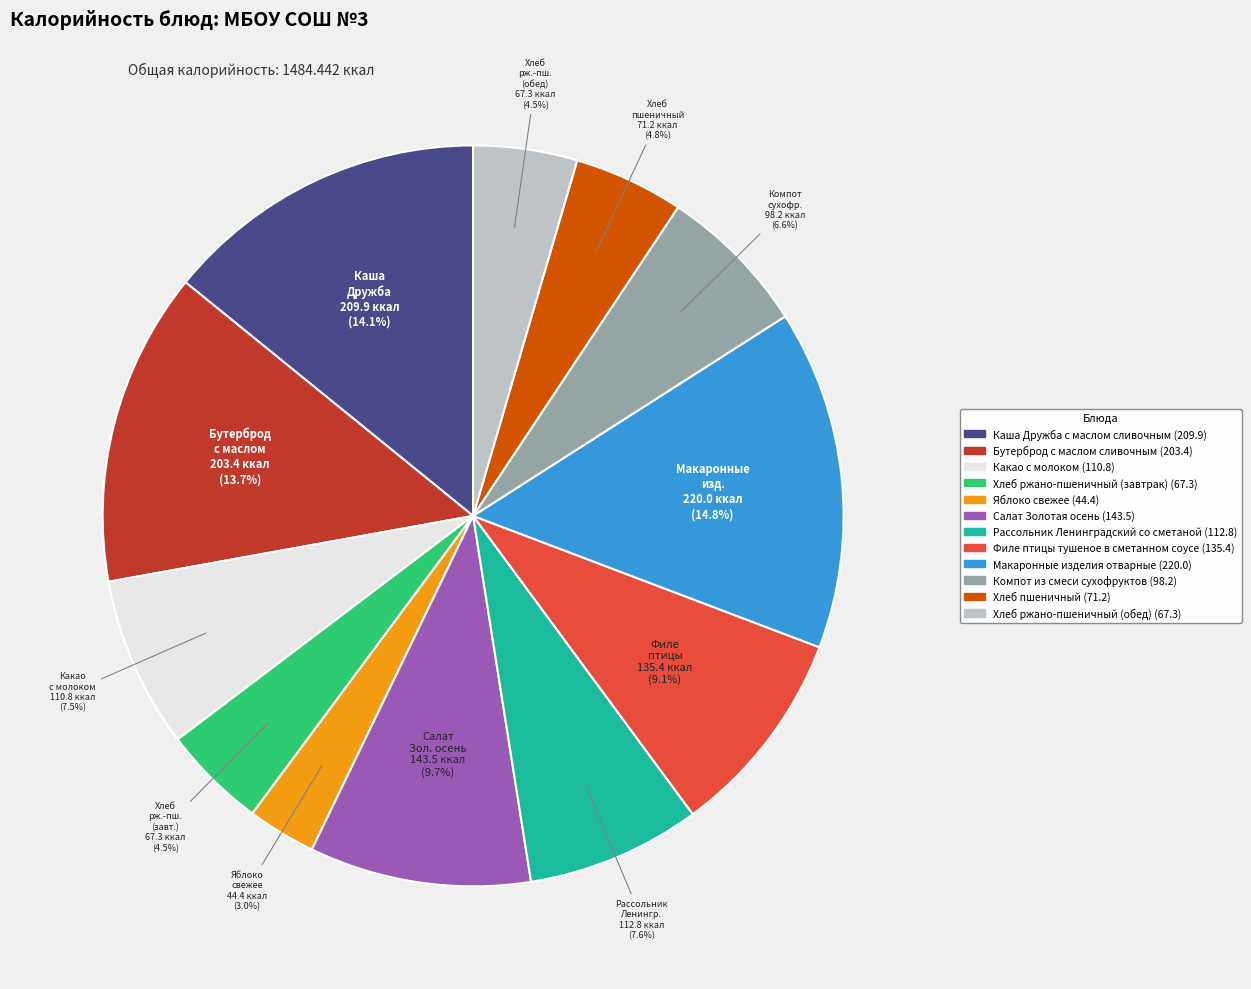

Is there any slice that represents more than half of the pie?

No